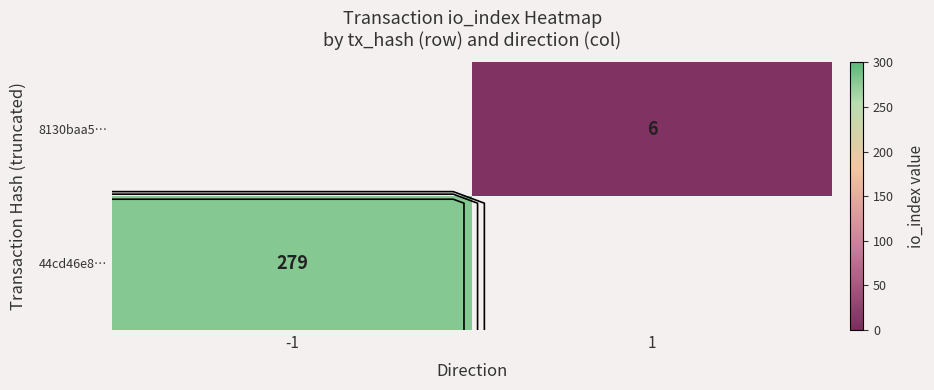

Is it true that 8130baa5… equals 6.0 at 1?

True